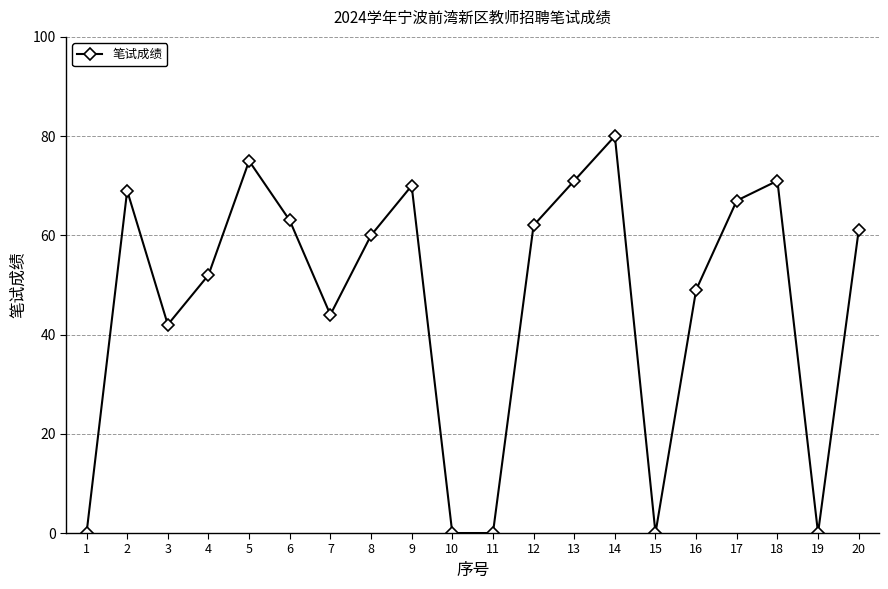

Where is the first local maximum?

2